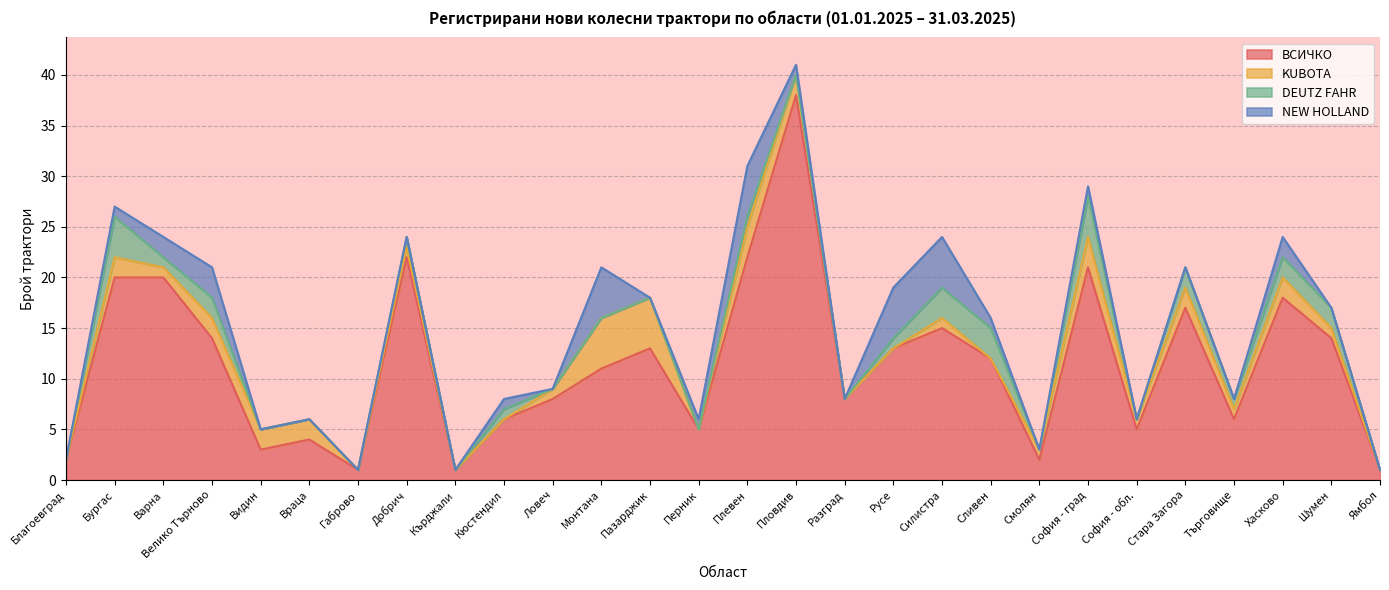

What is the value of the KUBOTA point at the 27th from the left?

1